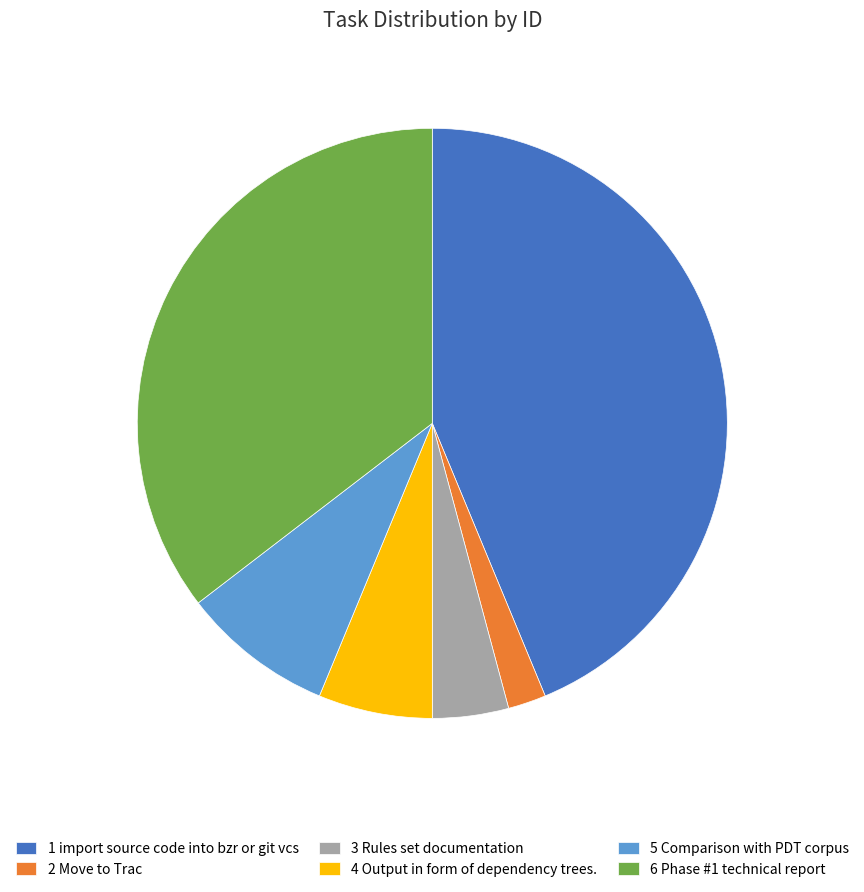

Rank the categories by value from lowest to highest.

2 Move to Trac, 3 Rules set documentation, 4 Output in form of dependency trees., 5 Comparison with PDT corpus, 6 Phase #1 technical report, 1 import source code into bzr or git vcs